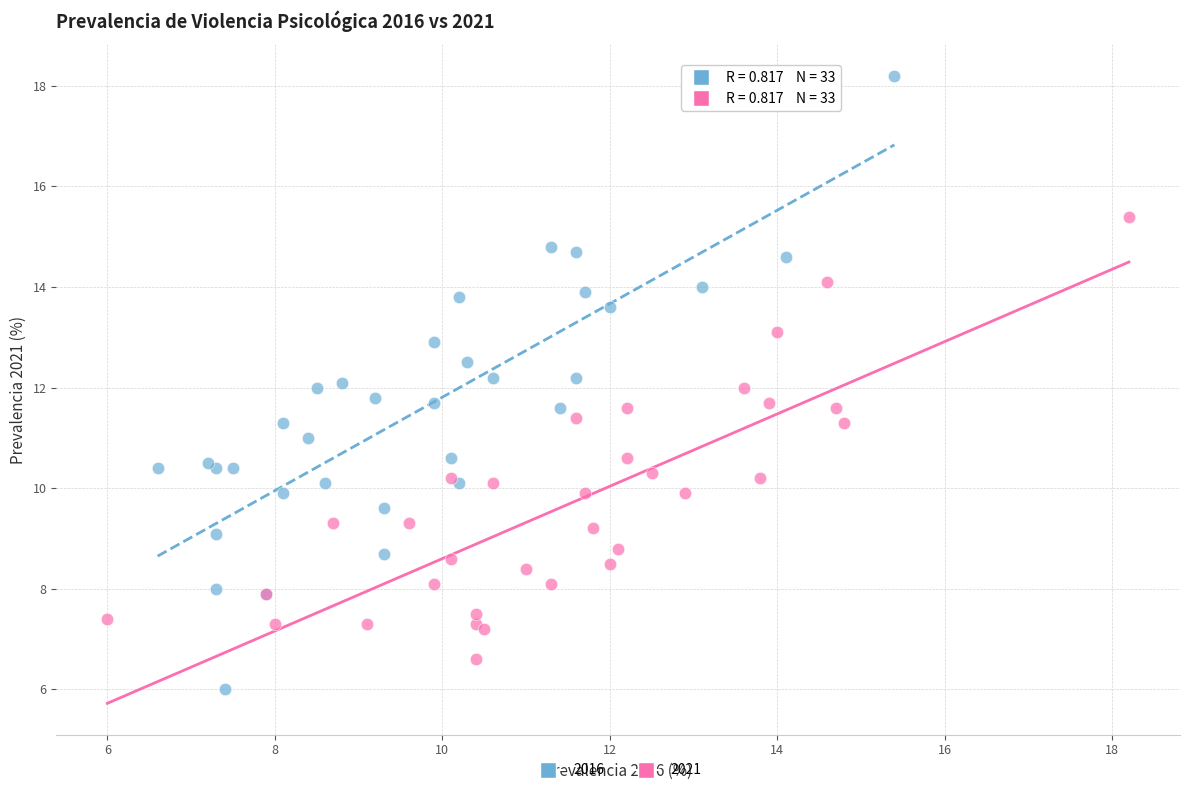

Which series reaches the minimum Y coordinate?

2016